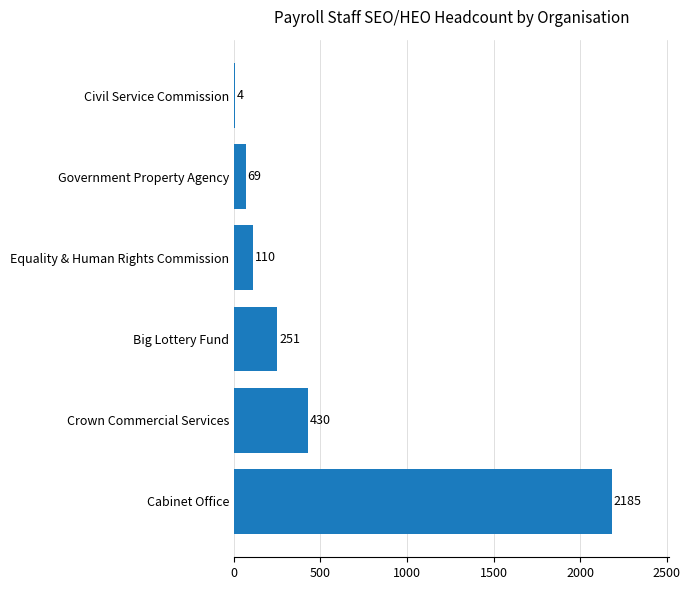

What is the maximum value shown in the chart?

2185